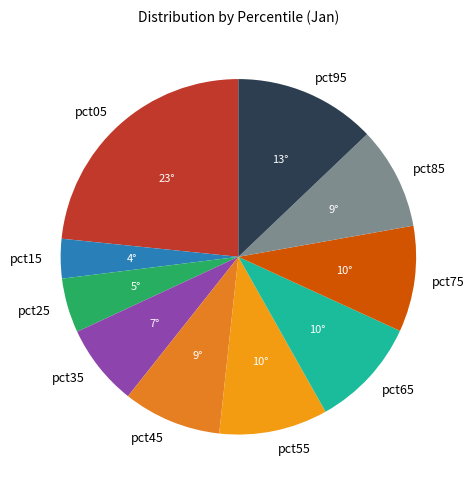

What is the largest slice in the pie chart?

pct05